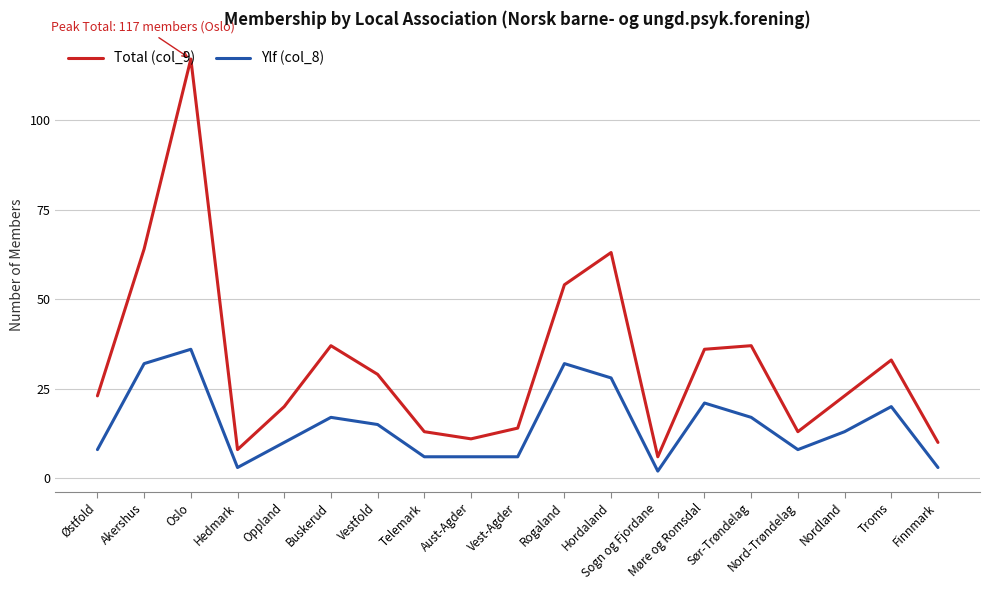

True or false: Total (col_9) and Ylf (col_8) intersect in this chart.

False